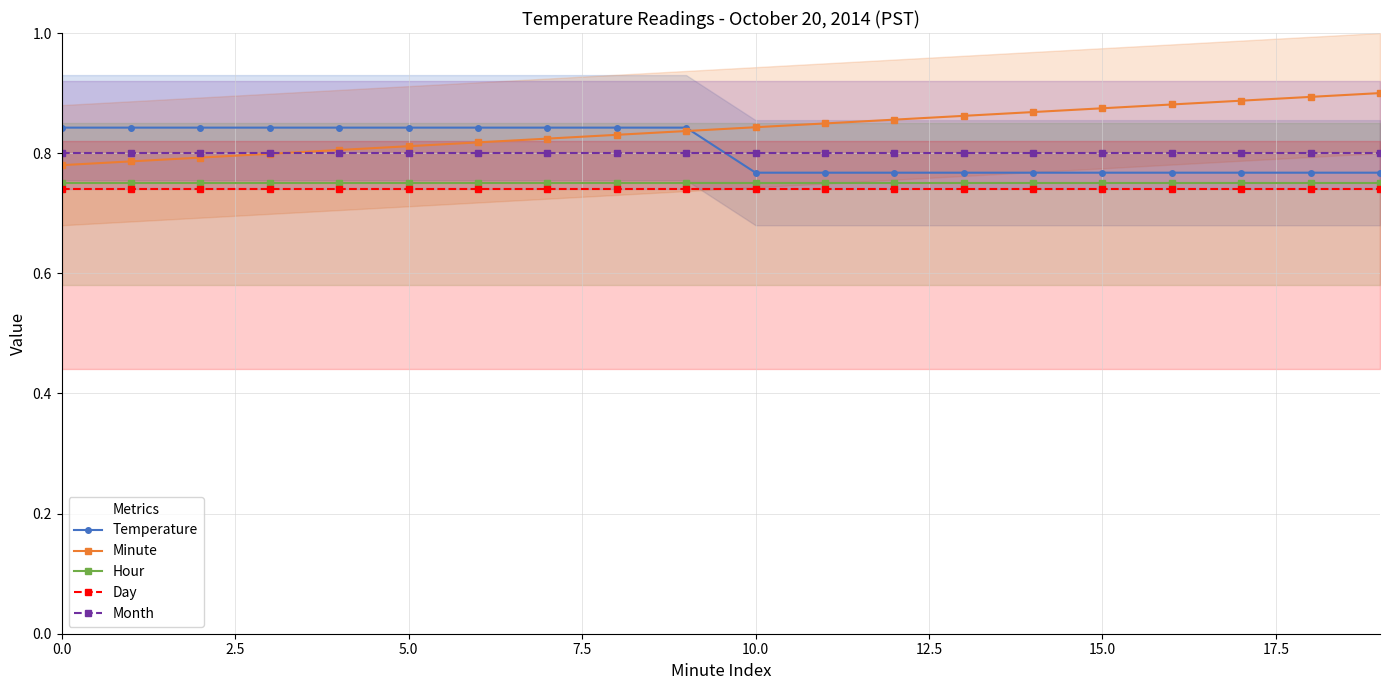

The value of Temperature at 14 is 0.8. True or false?

True